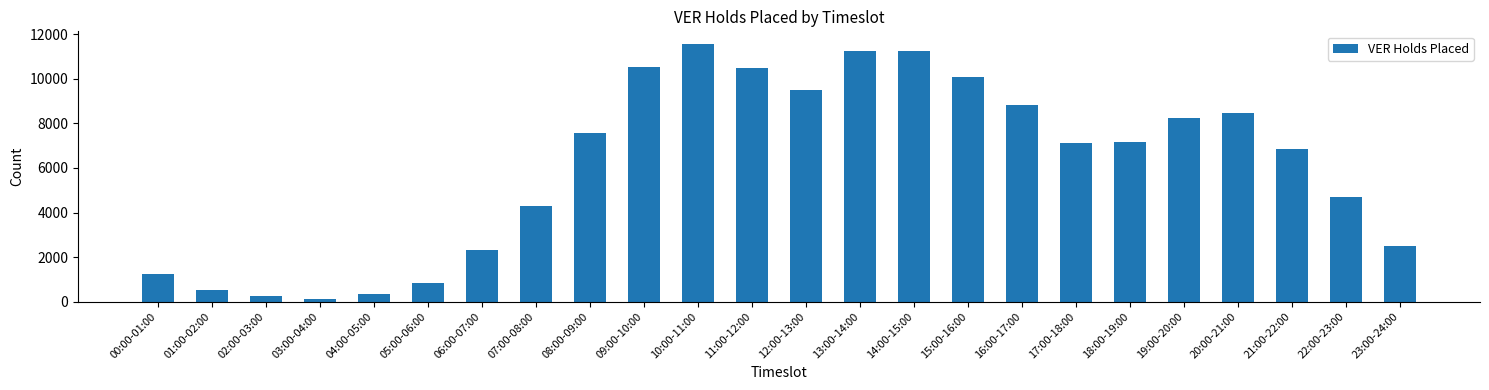

What is the label of the 14th bar from the left?

13:00-14:00